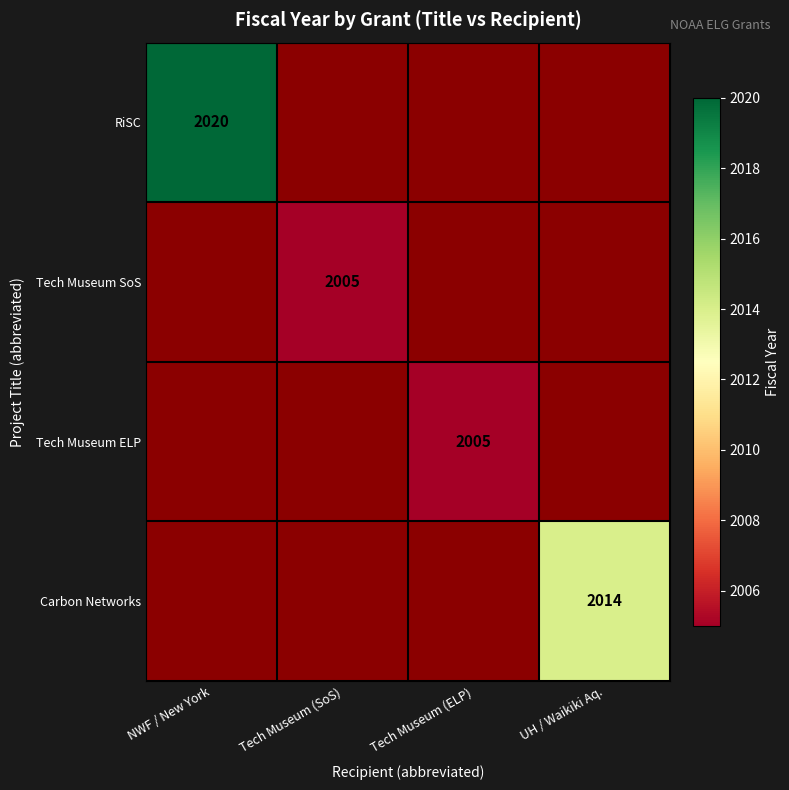

True or false: Tech Museum SoS has a value of 2005 at Tech Museum (SoS).

True